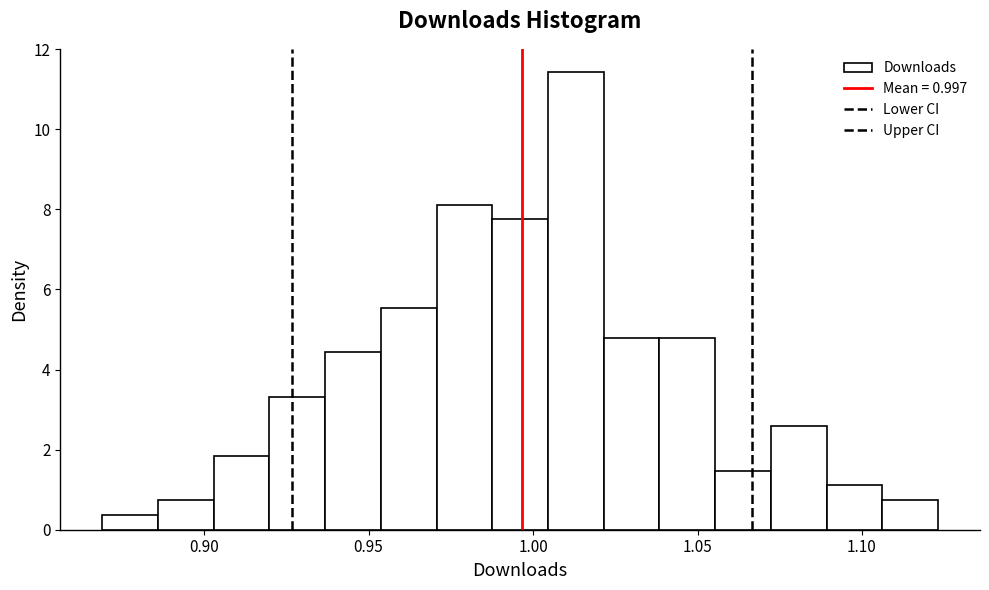

Around what value on the x-axis is the tallest bar? Give the approximate position of its centre, as read against the axis.

1.015